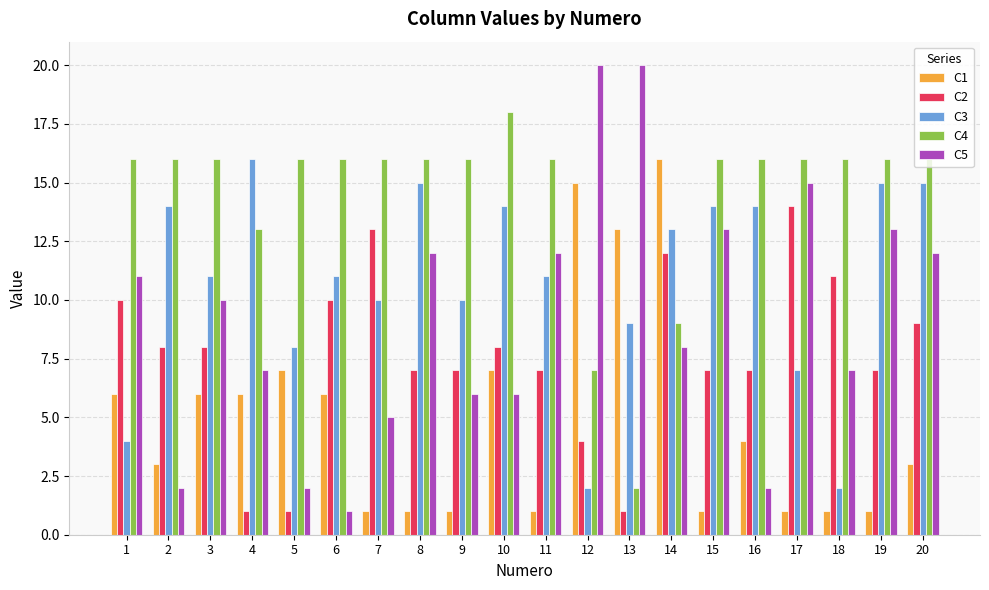

The value of C1 at 4 is 6. True or false?

True